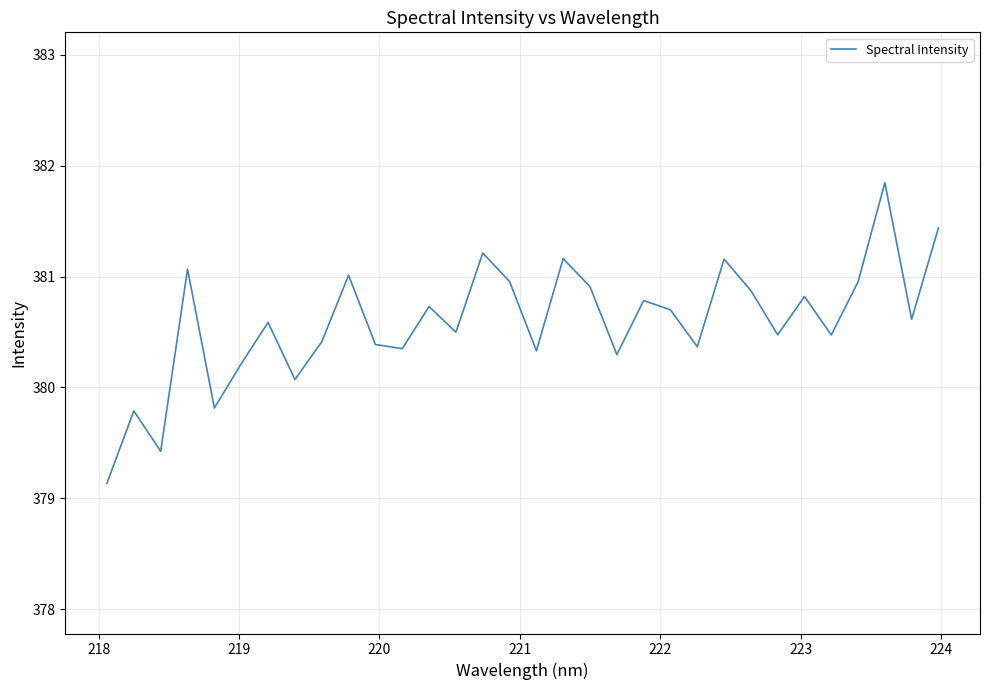

What is the difference between the maximum and minimum values?

2.7